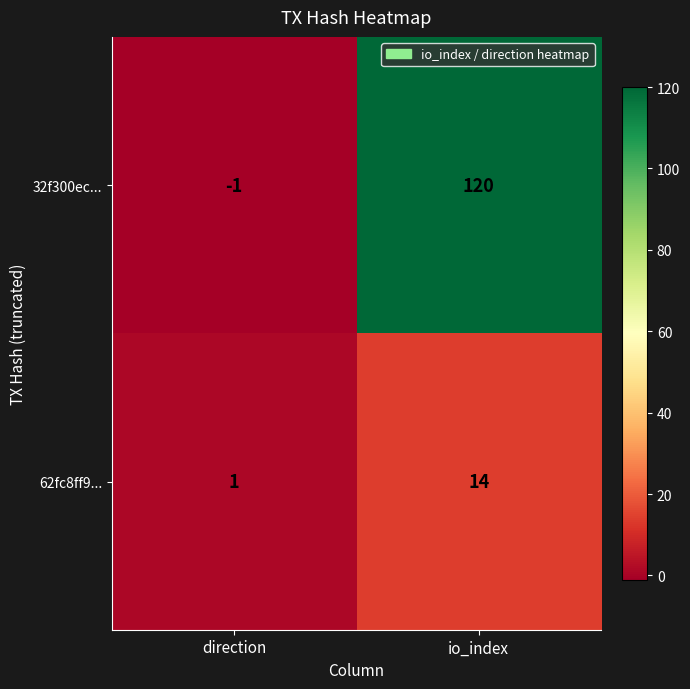

Where is 32f300ec... nearest to the value 59?

direction